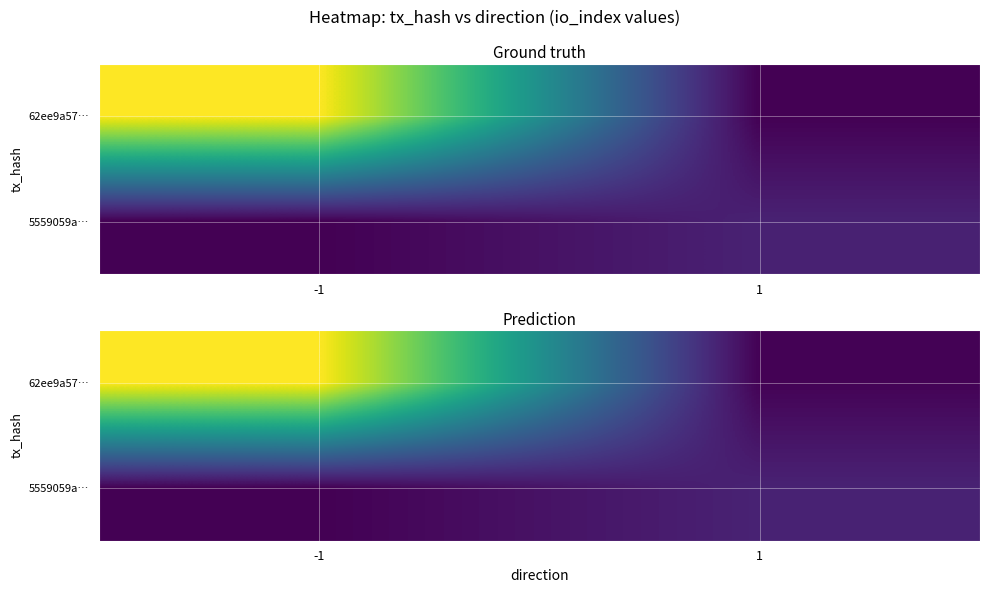

At how many categories does at least one series exceed 34?

1